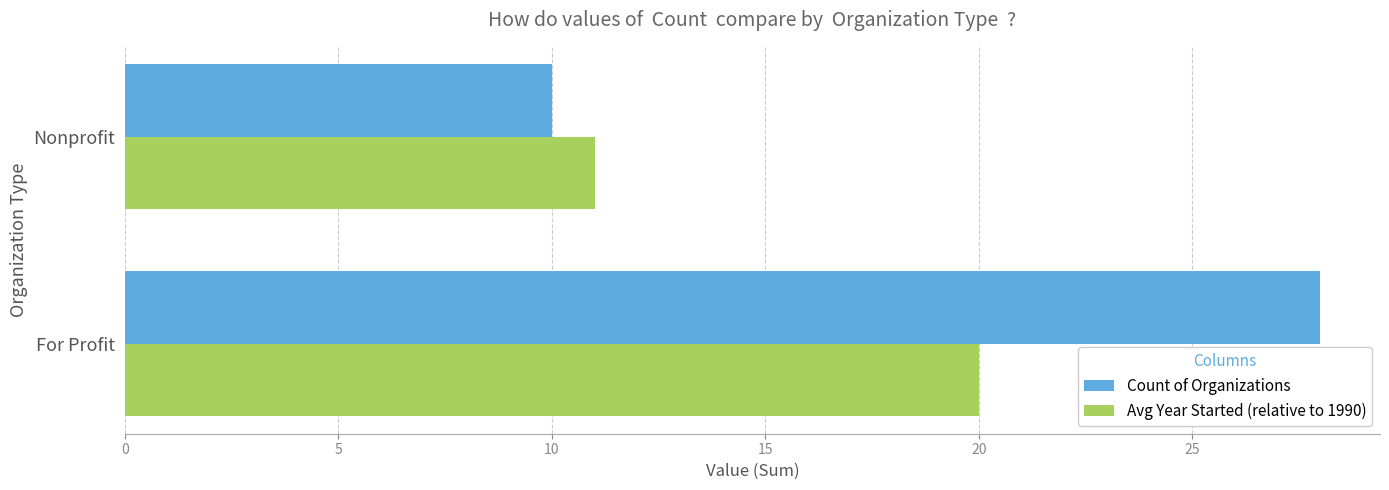

Is the value of Avg Year Started (relative to 1990) at Nonprofit greater than the value of Count of Organizations at For Profit?

No